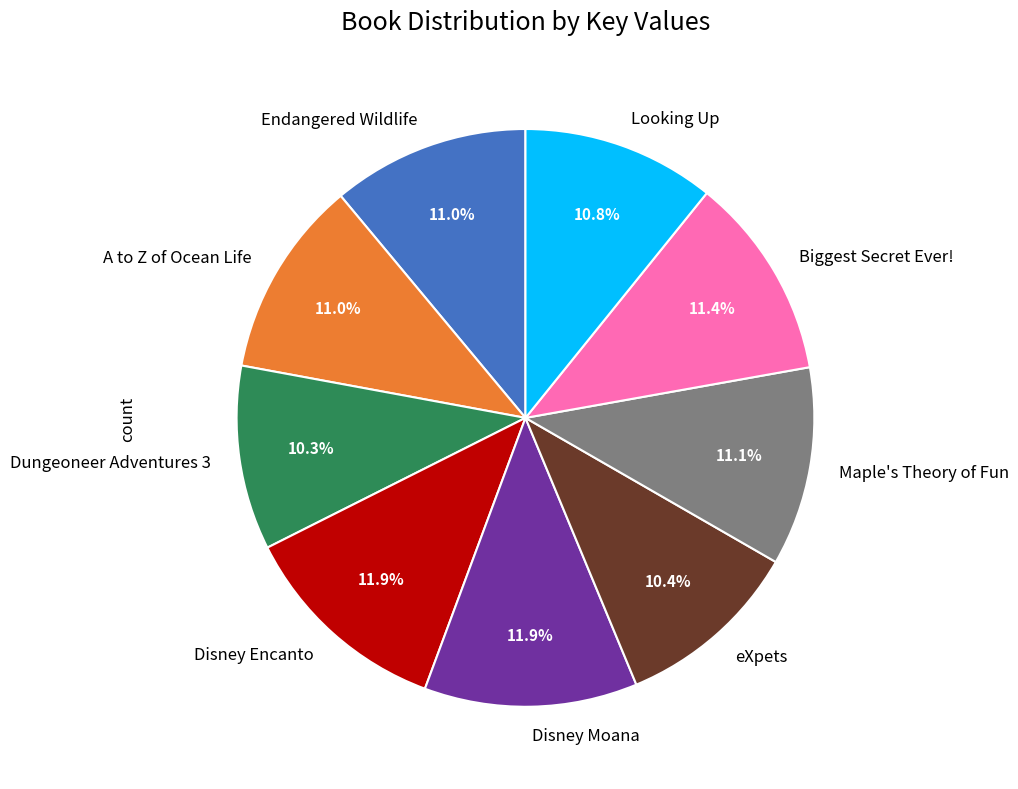

Is there a majority slice in this chart?

No